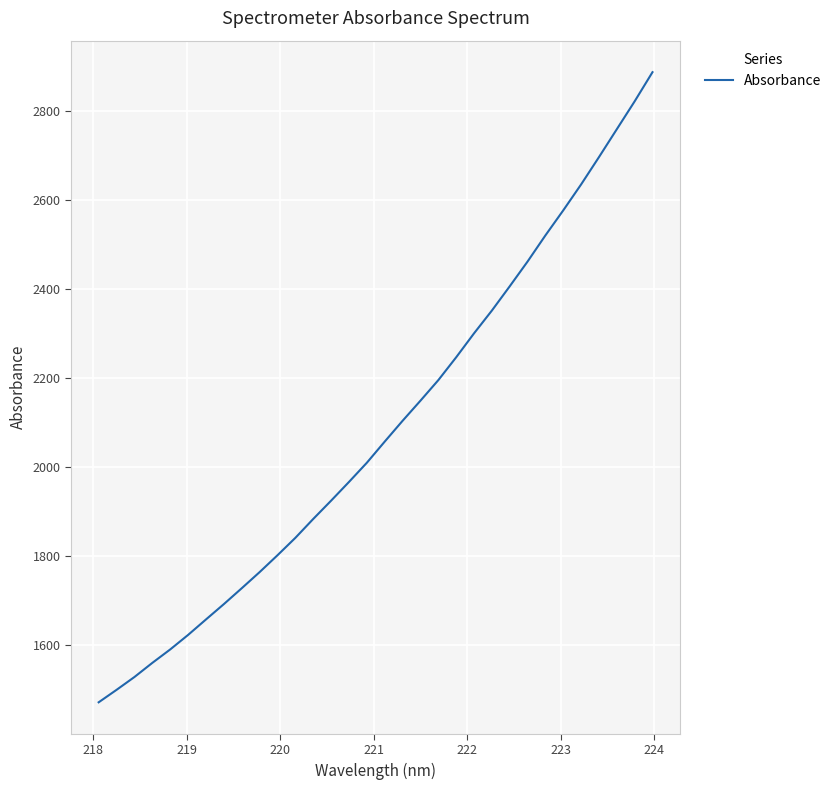

What is the average value?

2085.5